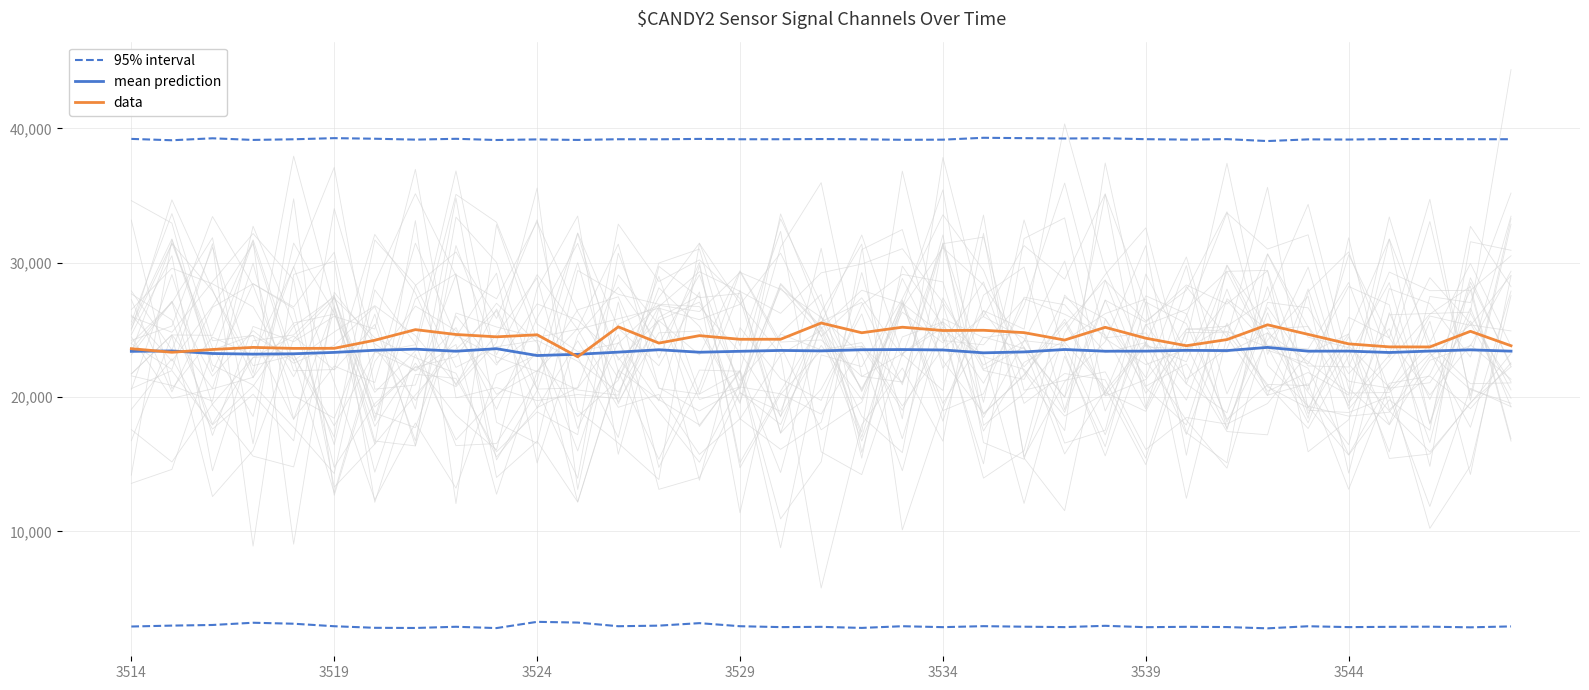

What is the minimum value shown in the chart?

22997.6